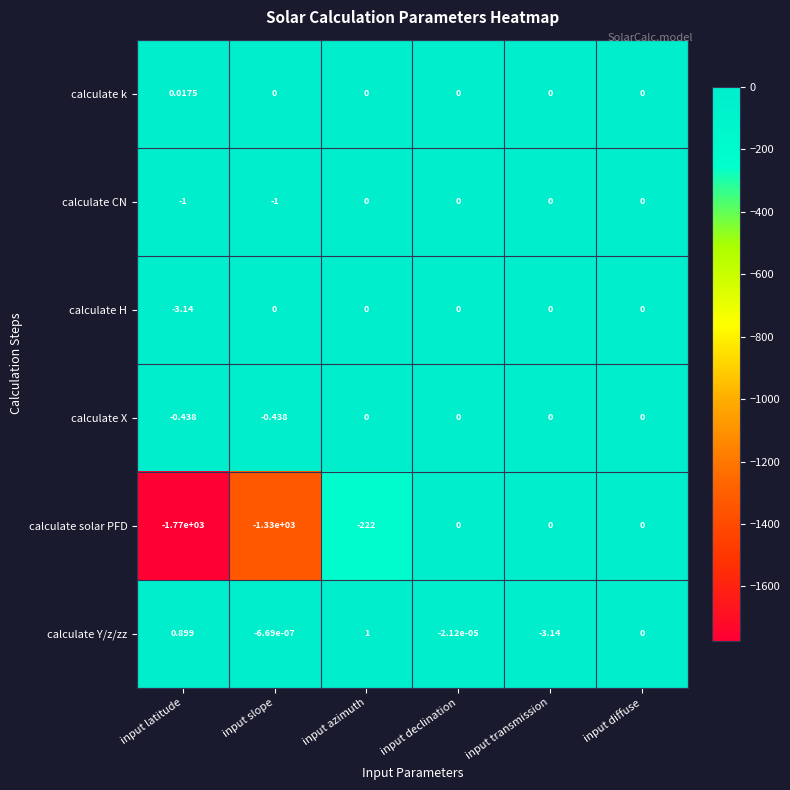

Is the value of calculate CN at input slope greater than the value of calculate H at input diffuse?

No